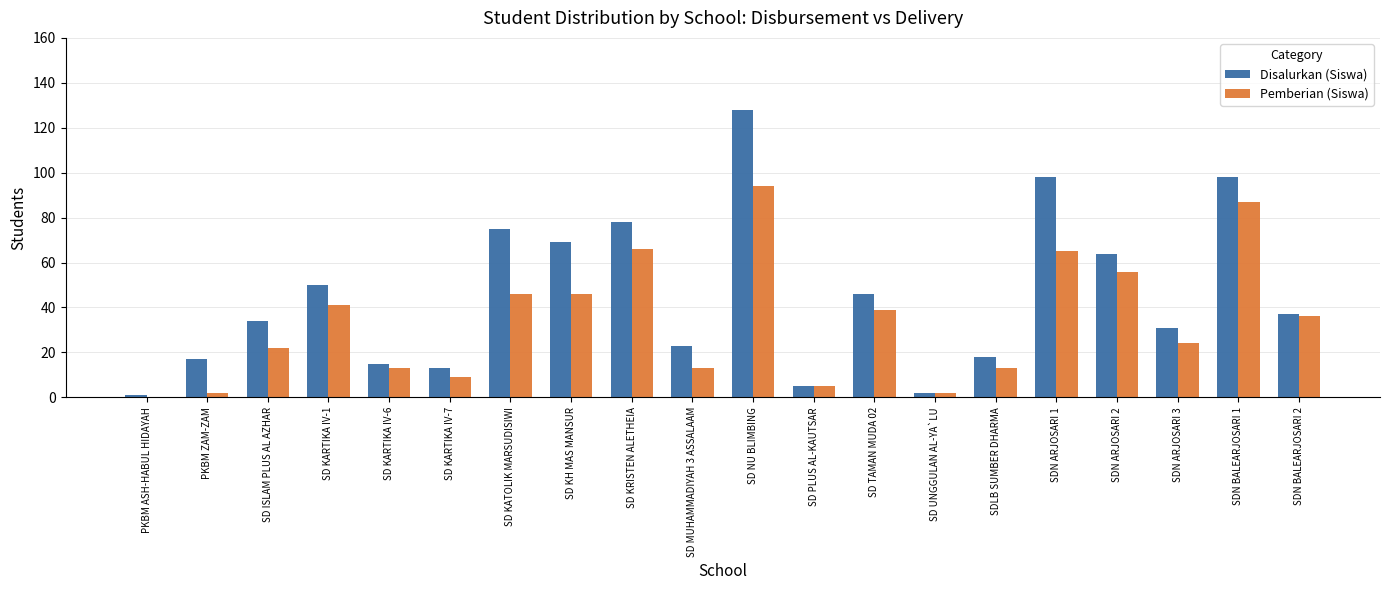

Between PKBM ASH-HABUL HIDAYAH and SDLB SUMBER DHARMA, which series saw the biggest shift?

Disalurkan (Siswa)